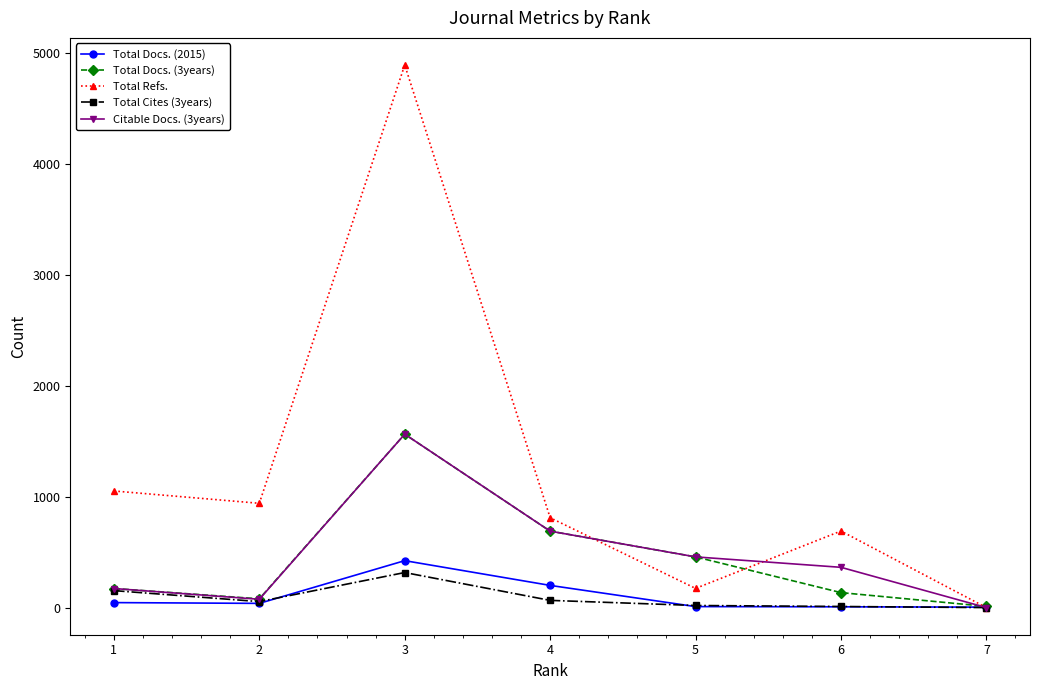

In Total Docs. (3years), how many points are higher than both neighbors (excluding endpoints)?

1